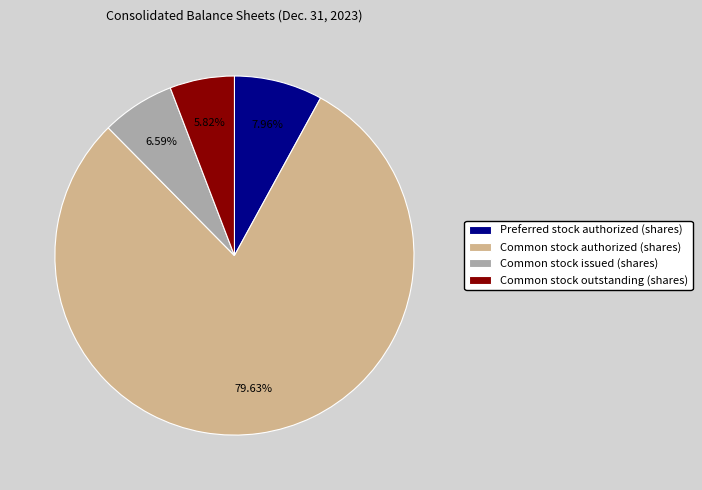

To the nearest percent, what is the difference between the largest and smallest slice percentages?

74%